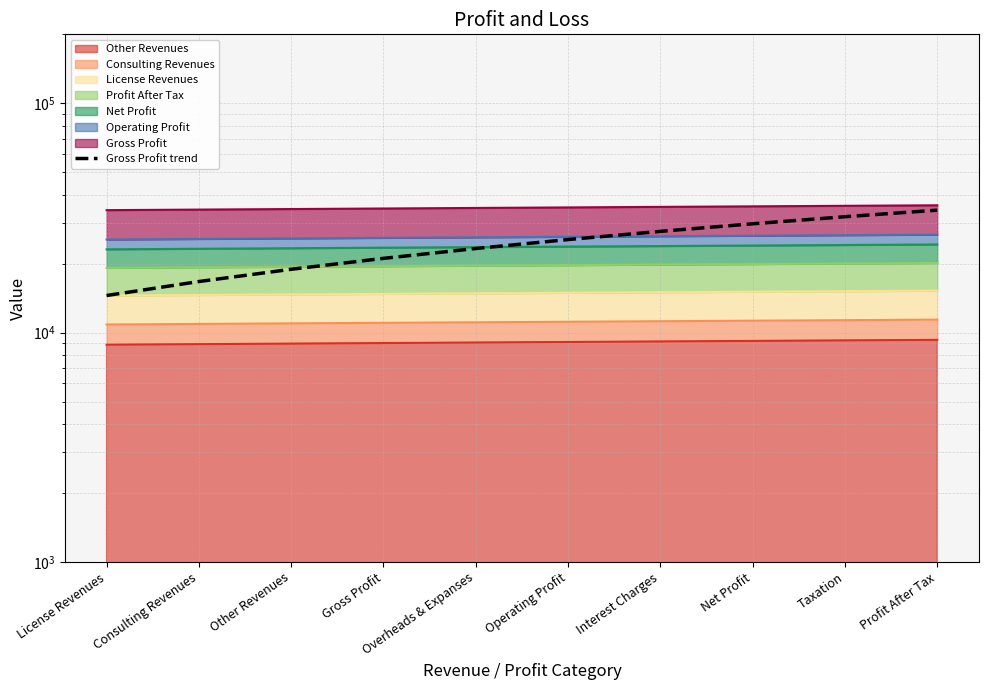

What is the label of the 3rd point from the left?

Other Revenues